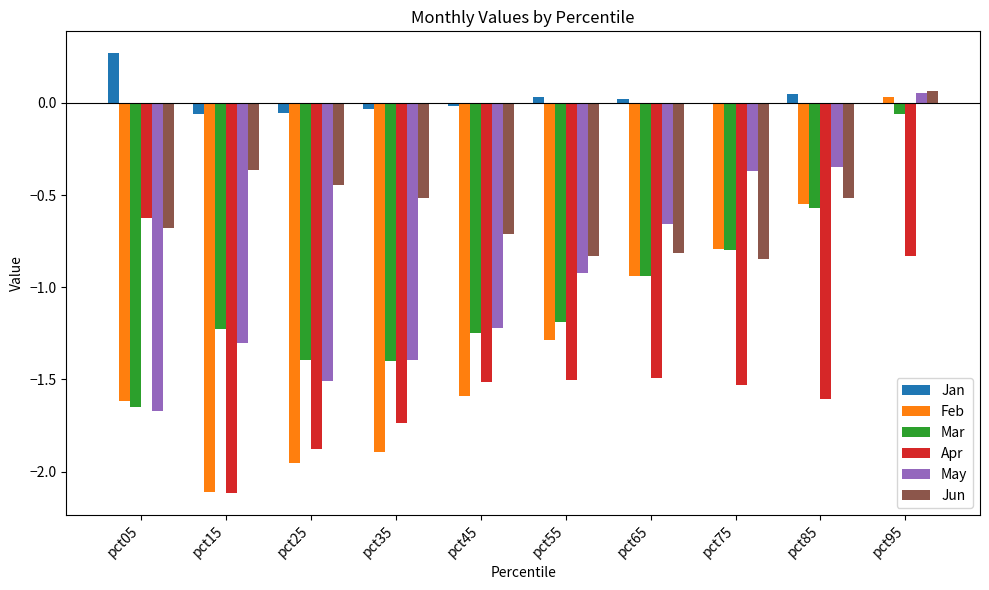

Which series has the largest range (max minus min)?

Feb